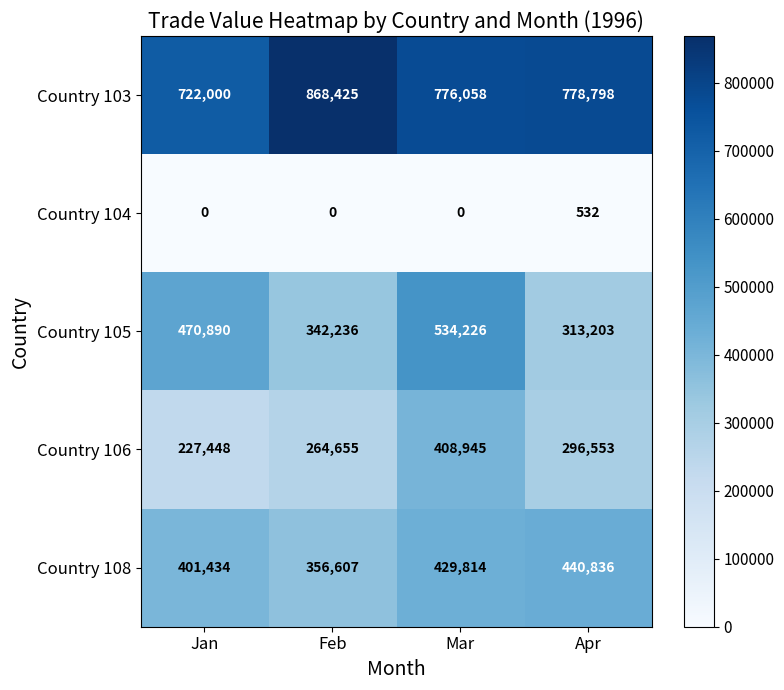

At Apr, list the series in order from largest to smallest.

Country 103, Country 108, Country 105, Country 106, Country 104